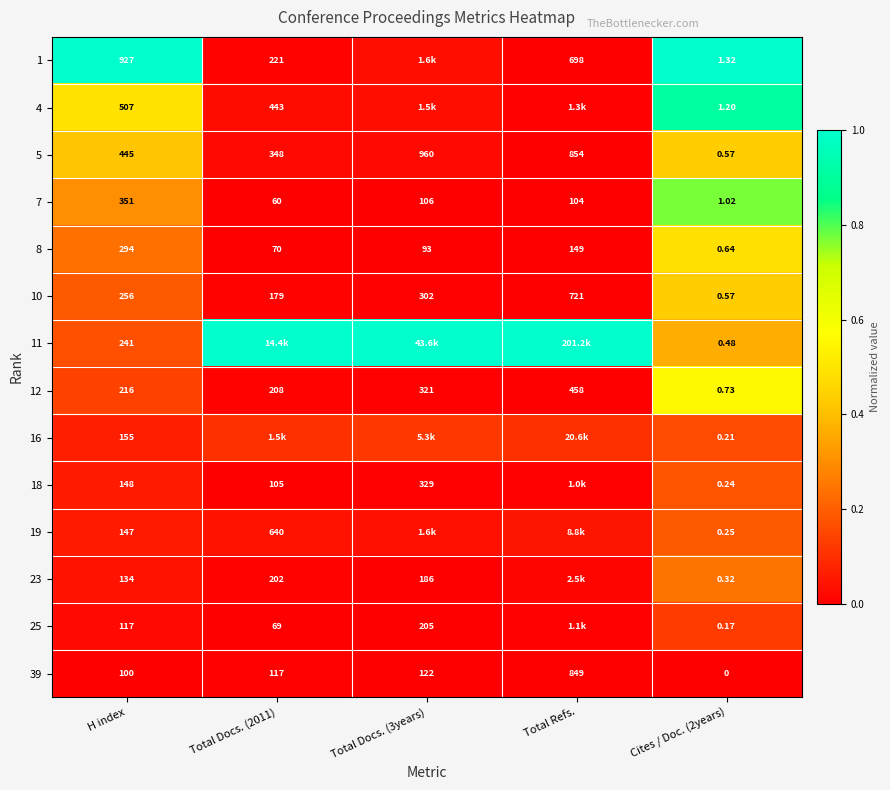

Where does the 8 series first go above 93?

H index